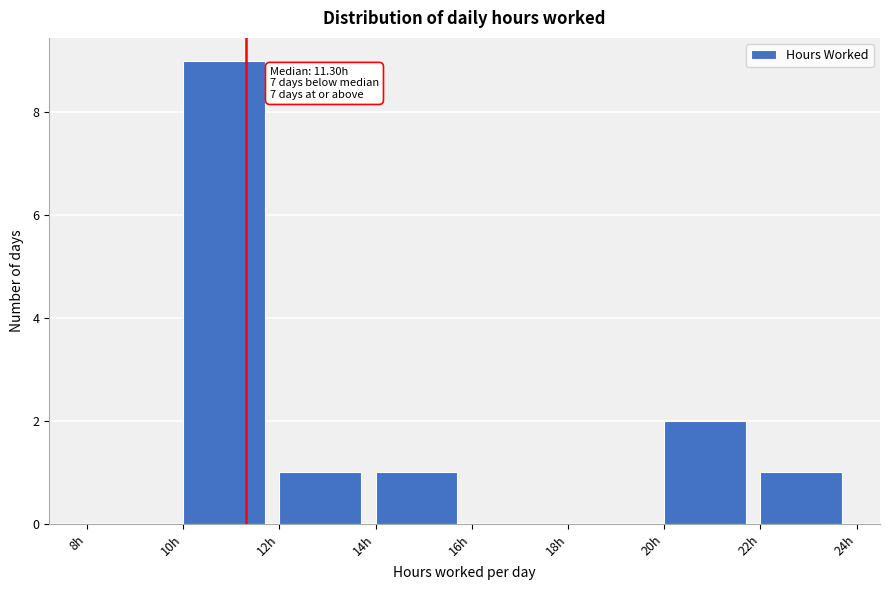

Over which range of the x-axis is the bar tallest?

10 to 12